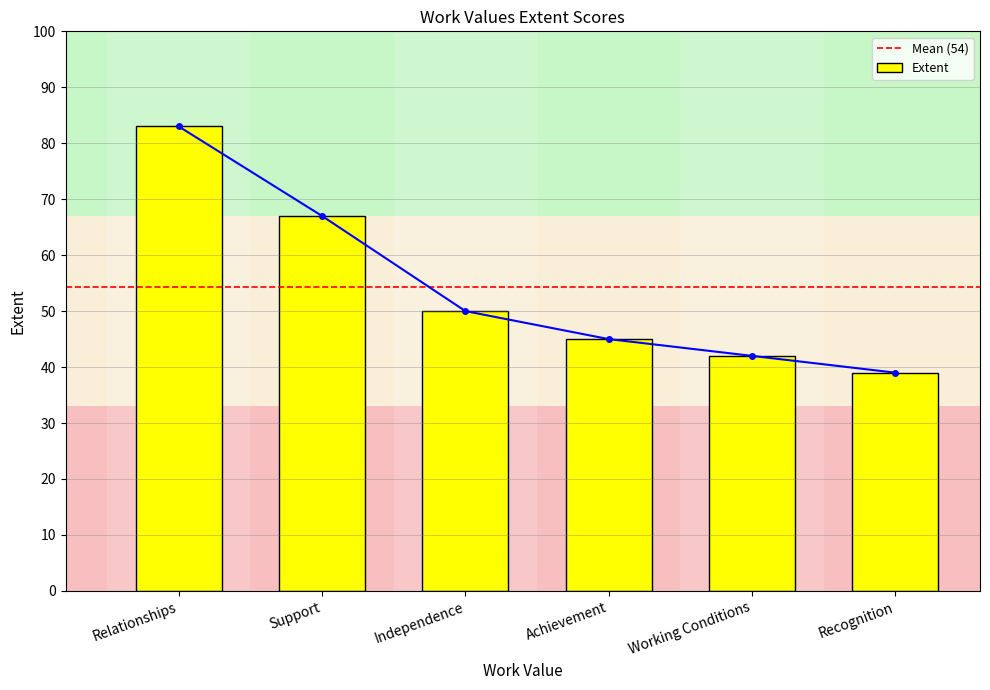

What is the ratio of the value at Independence to the value at Achievement?

1.1